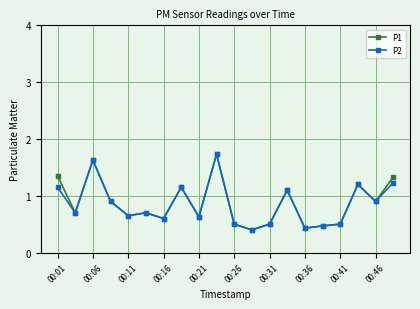

What is the value of the P1 point at the 9th from the left?

0.6